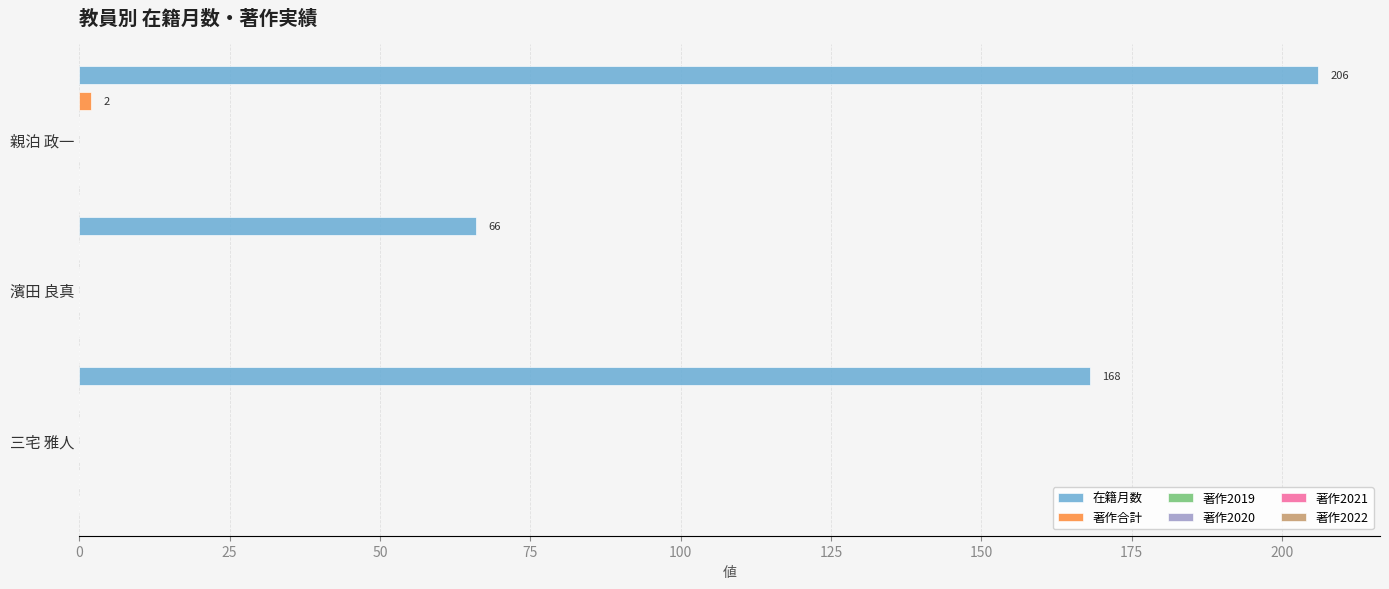

What is the greatest value displayed?

206